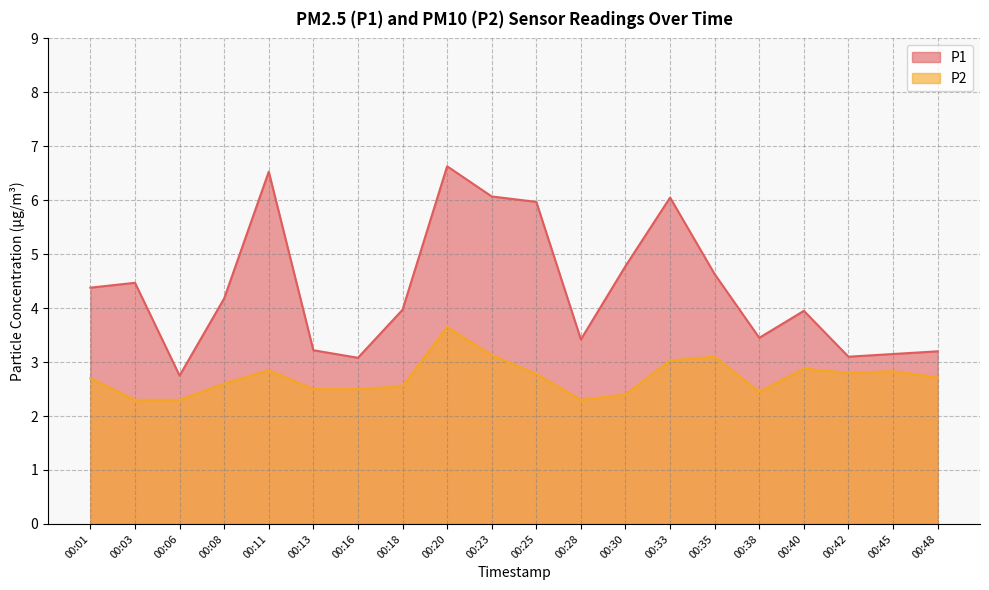

True or false: P2 and P1 cross at least once.

False